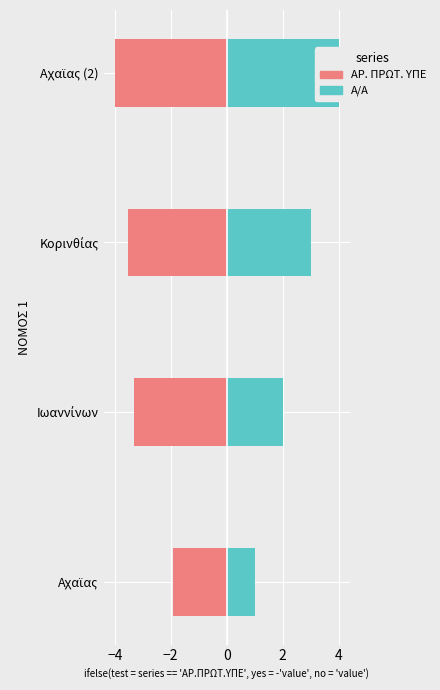

The value of ΑΡ. ΠΡΩΤ. ΥΠΕ at Αχαϊας is -0.7. True or false?

False